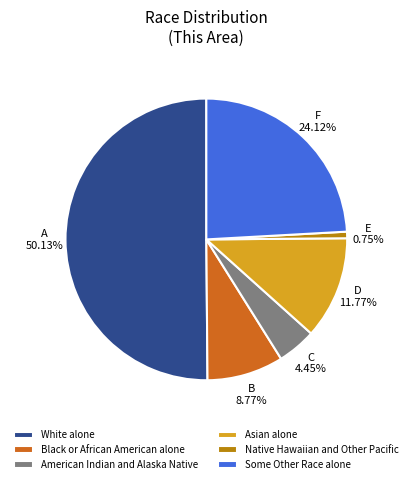

What percentage is the Native Hawaiian and Other Pacific slice, to the nearest percent?

1%